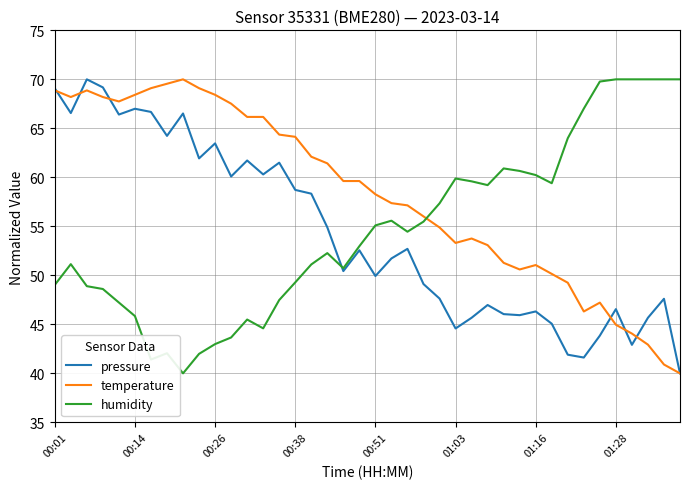

How many lines are shown in the chart?

3